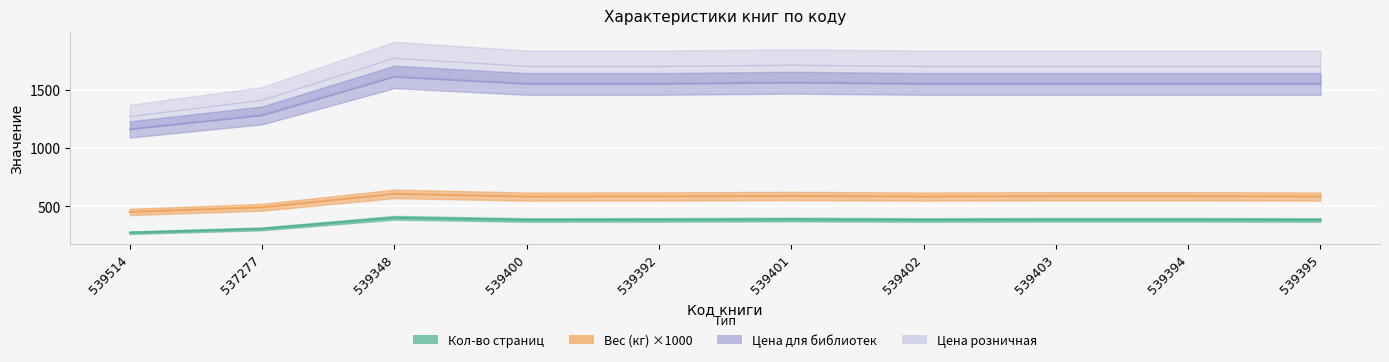

True or false: Цена розничная and Вес (кг) intersect in this chart.

False